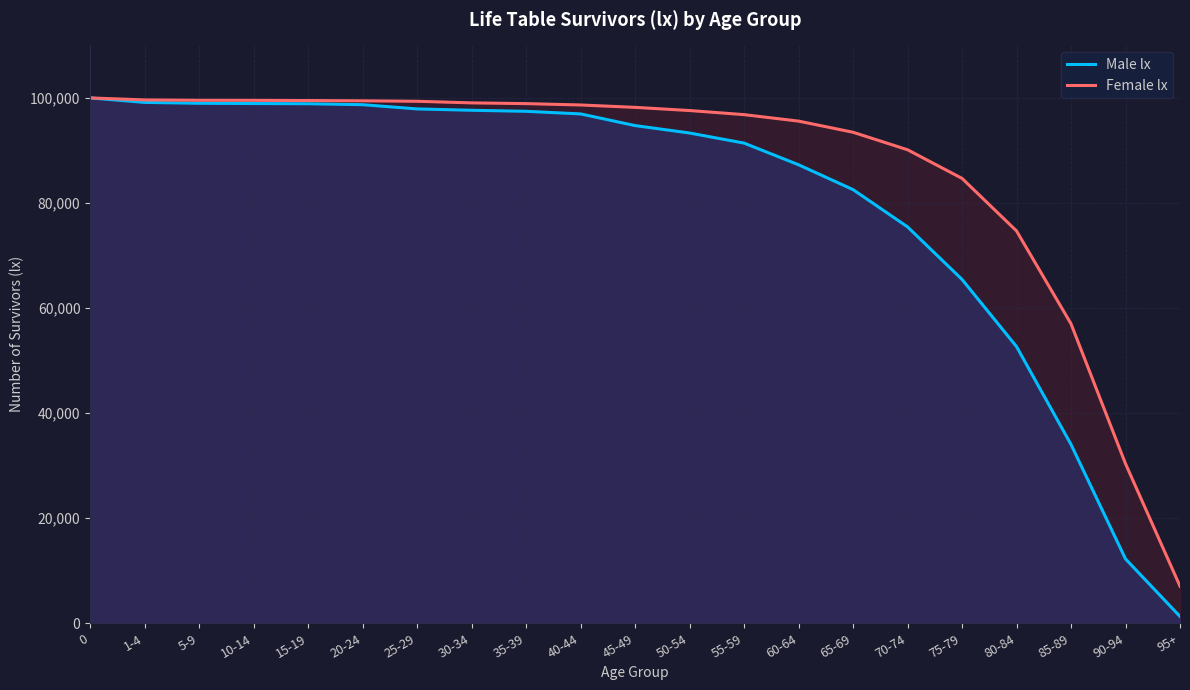

What is the difference between the highest and lowest values at 30-34?

1408